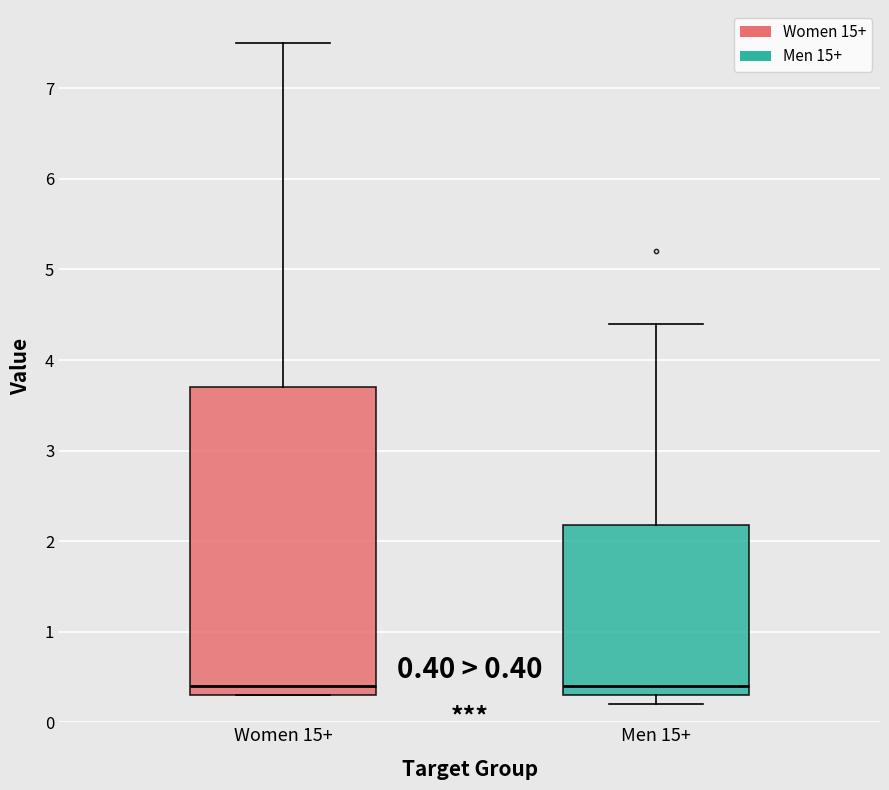

Comparing the boxes themselves (not the whiskers), which one is the tallest?

Women 15+